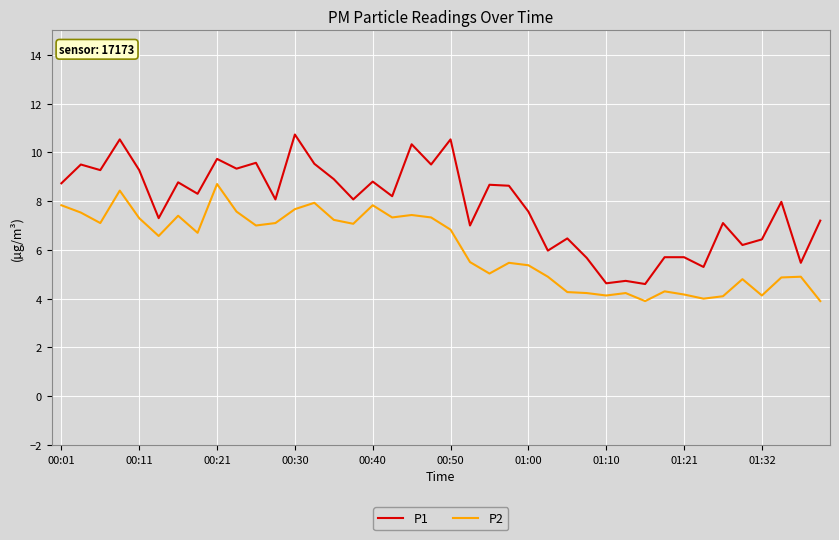

True or false: P2 and P1 cross at least once.

False